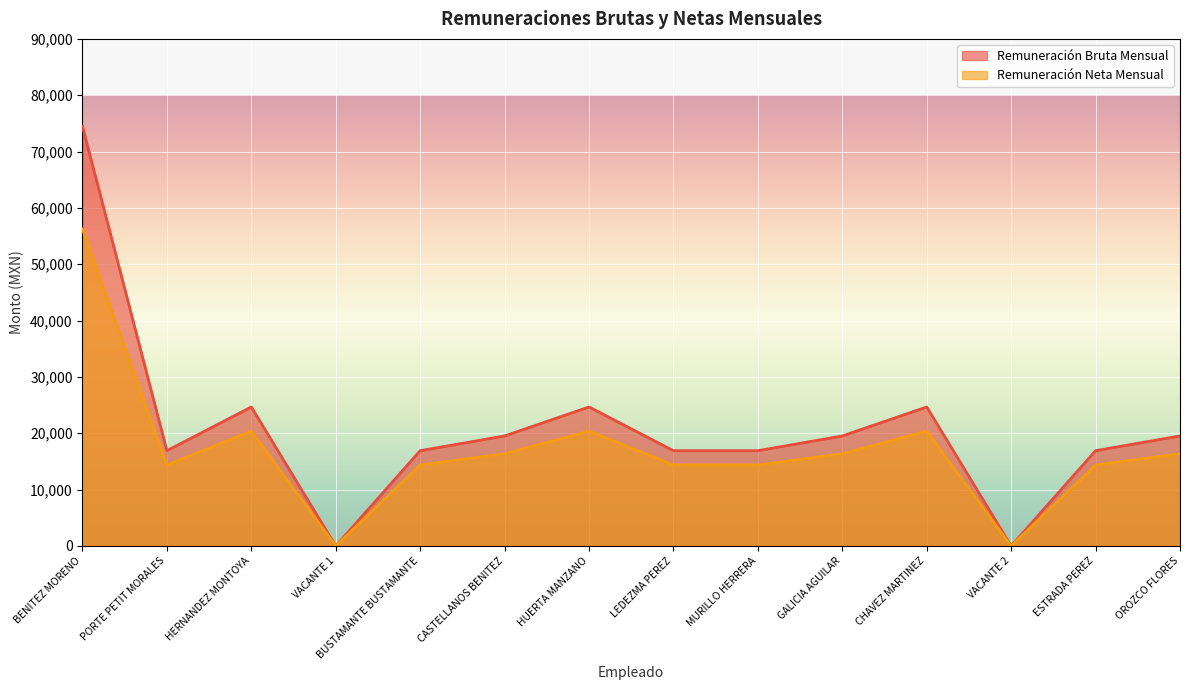

Which series has the largest total across all categories?

Remuneración Bruta Mensual